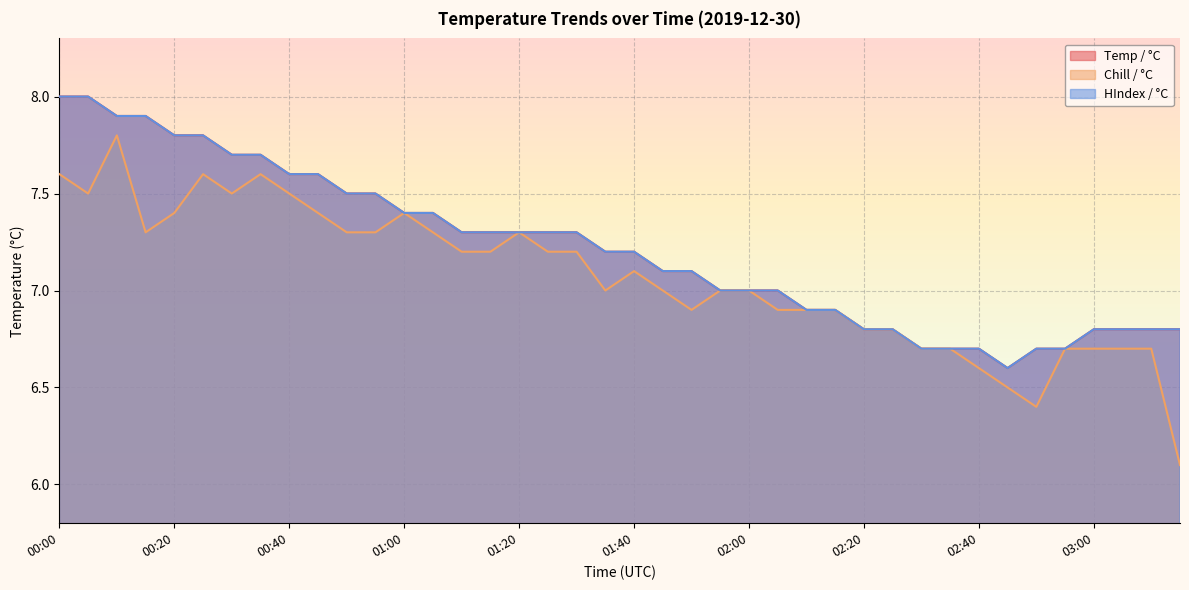

What is the approximate value of Chill / °C at 01:05?

7.3